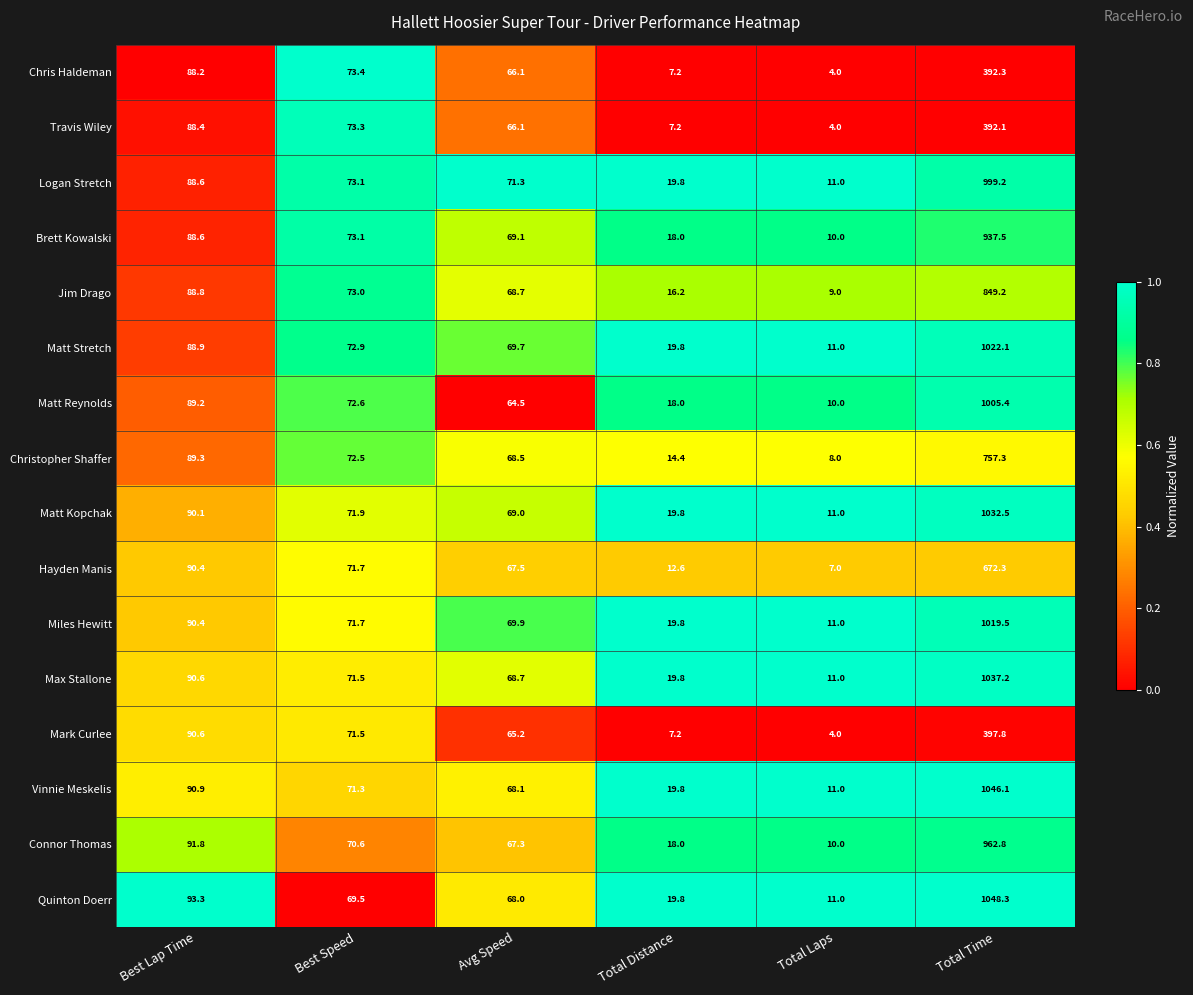

Which series has the largest range (max minus min)?

Quinton Doerr